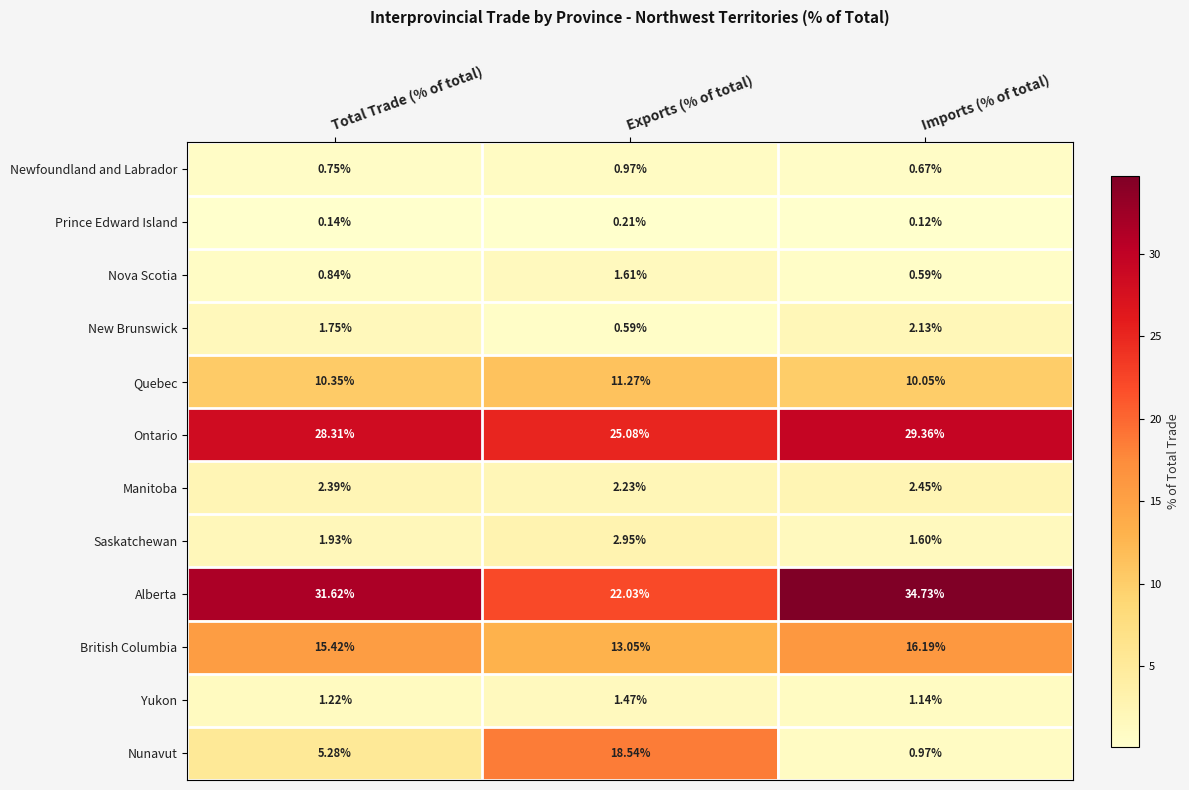

At which label is Nova Scotia closest to 1?

Total Trade (% of total)